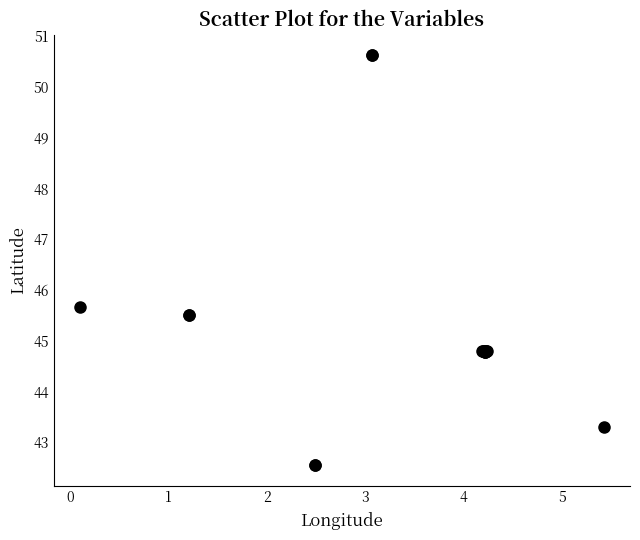

What Y value in the scatter plot is closest to 46?

45.7